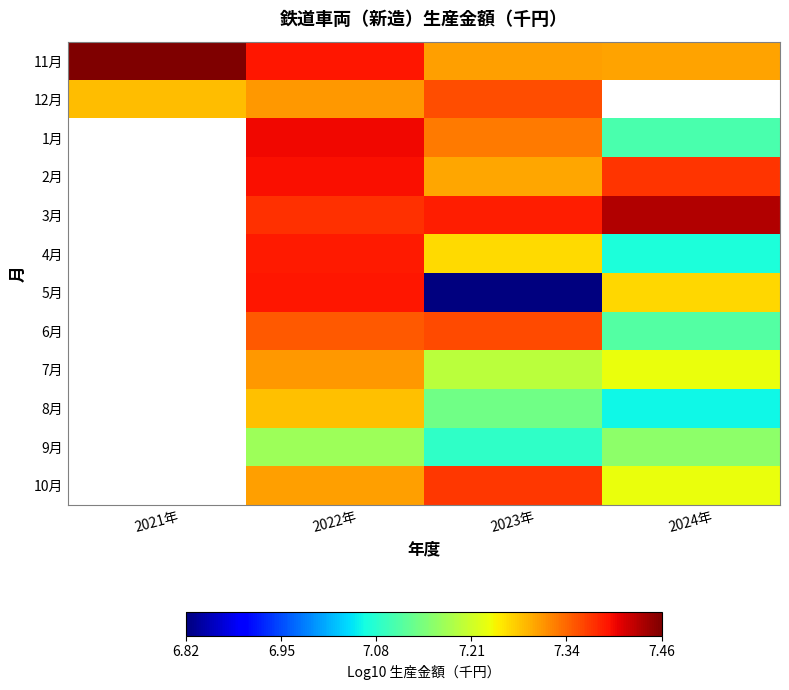

What is the spread (max minus min) of values at 2024年?

0.4